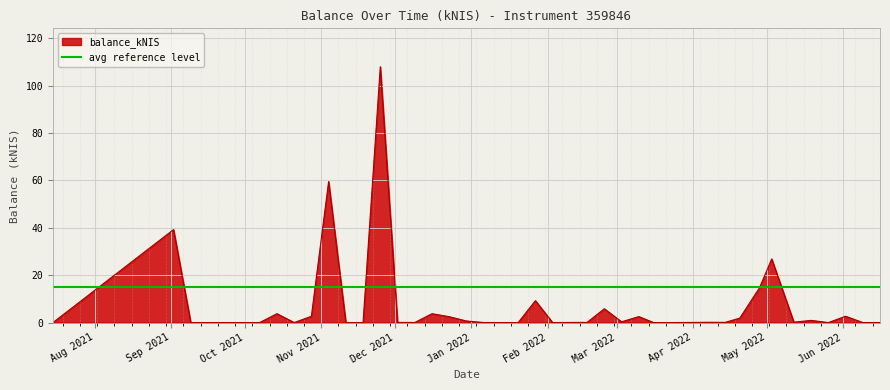

What is the maximum value for balance_kNIS?

108.0